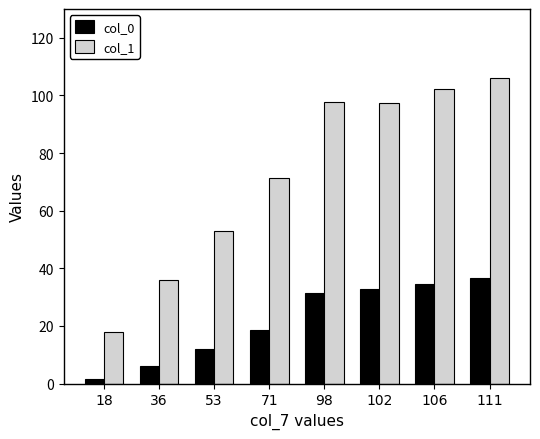

The col_1 series shows 169.7 at 102. True or false?

False